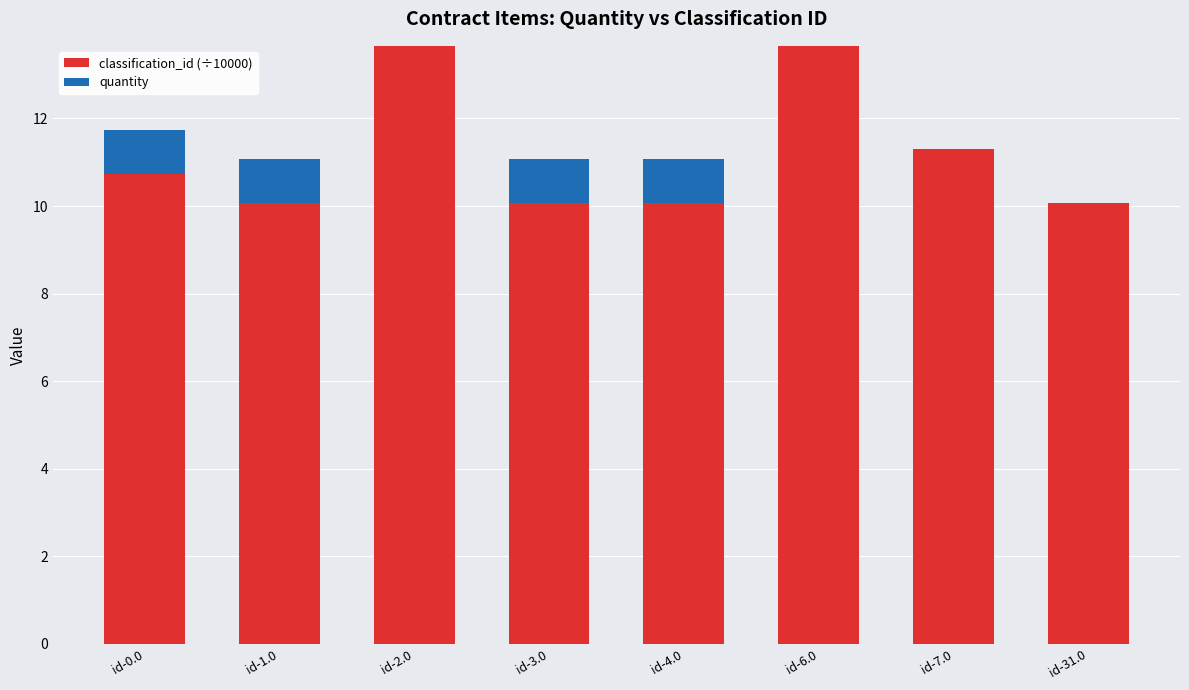

Reading right to left, transcribe the values for classification_id (÷10000).

id-31.0=10.1	id-7.0=11.3	id-6.0=13.7	id-4.0=10.1	id-3.0=10.1	id-2.0=13.7	id-1.0=10.1	id-0.0=10.7